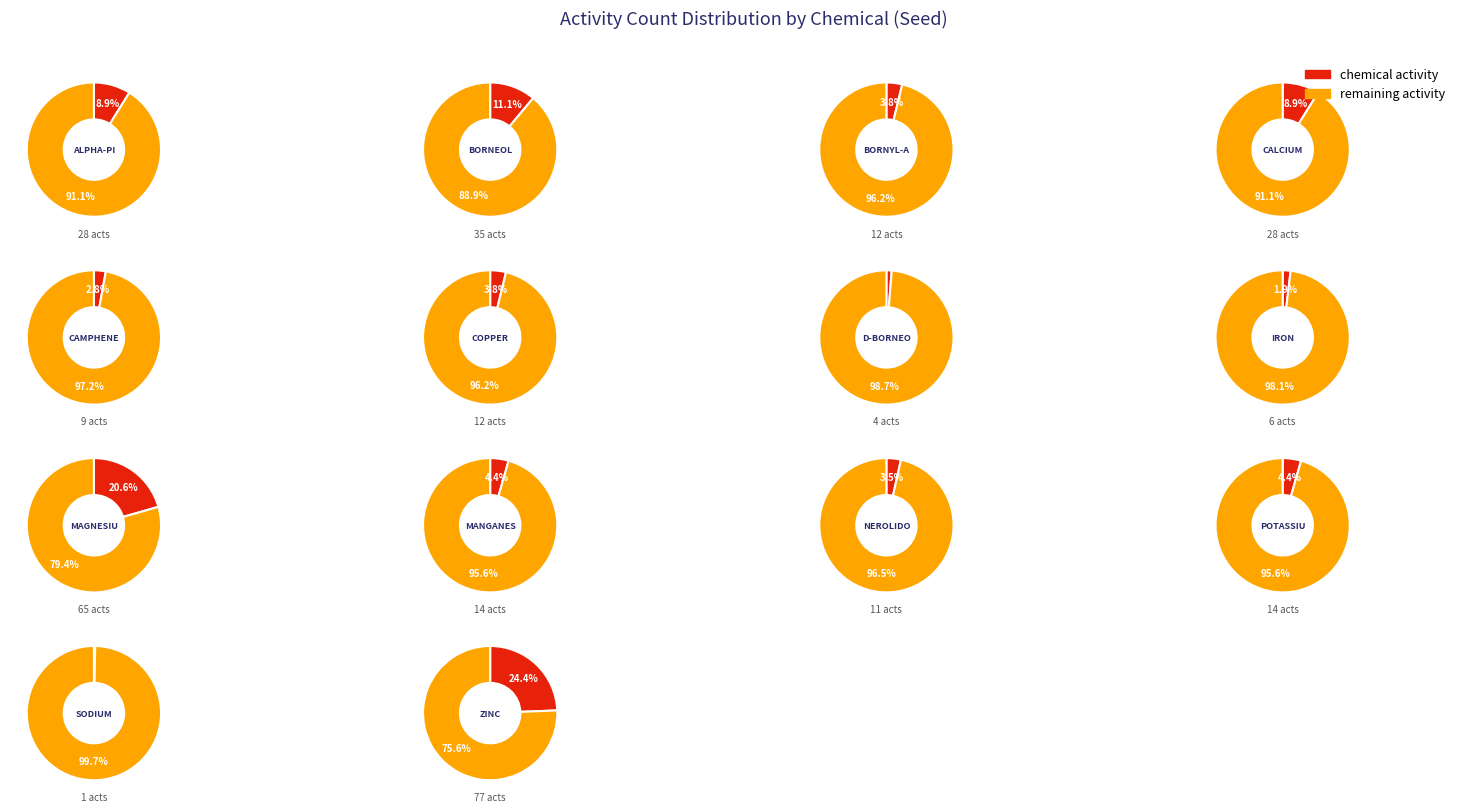

What is the change in value from BORNYL-ACETATE to POTASSIUM?

+2